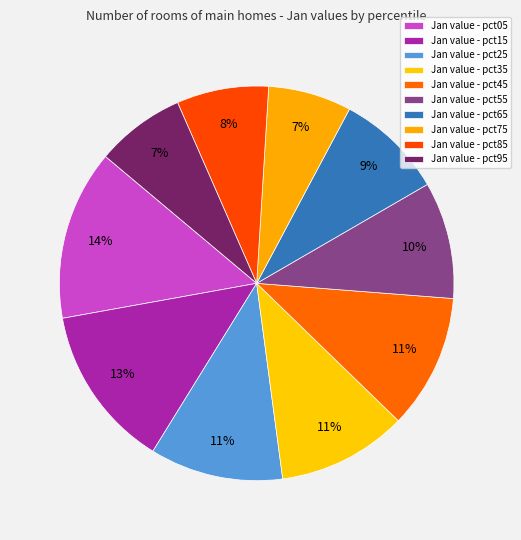

What is the smallest slice in the pie chart?

pct75